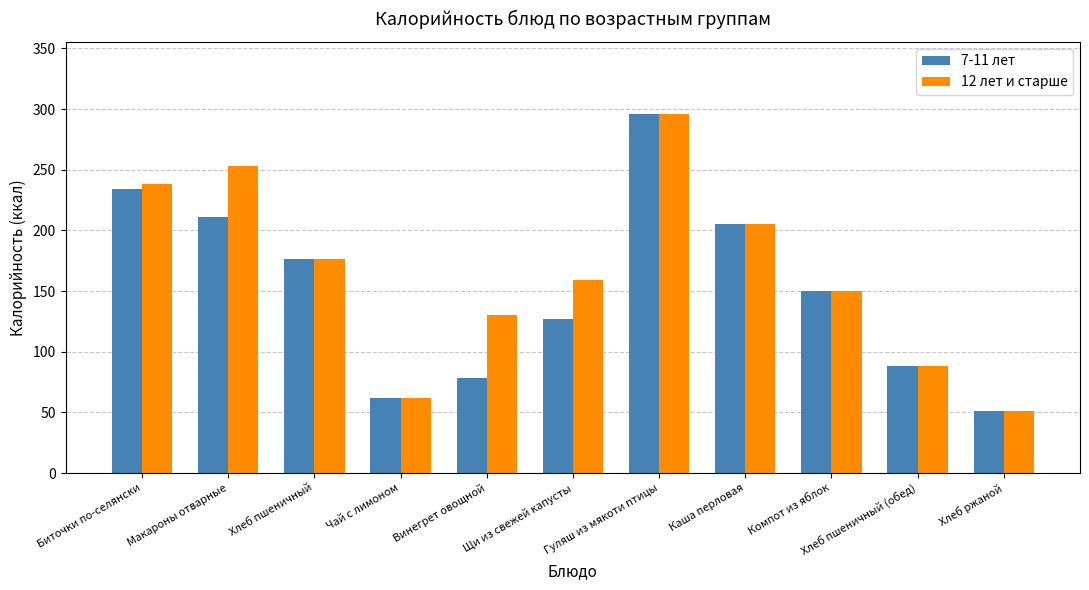

Does the chart contain any negative values?

No